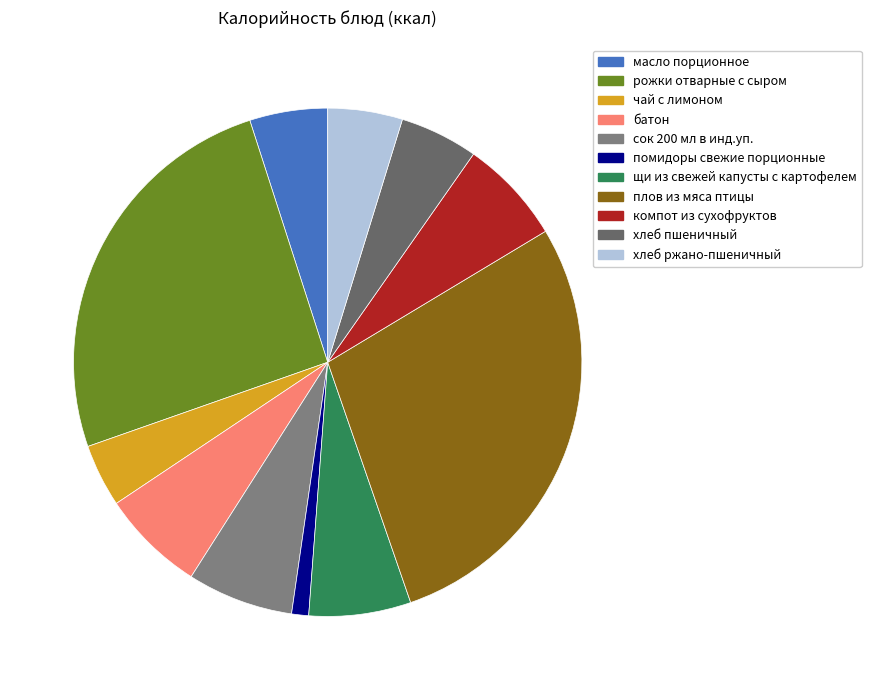

Which category has the biggest portion of the pie?

плов из мяса птицы